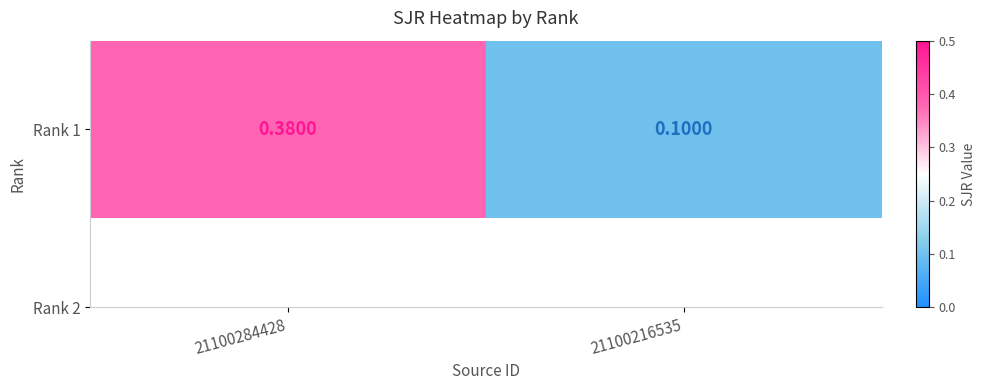

Reading right to left, what are all the values shown in this chart?

0.1	0.4